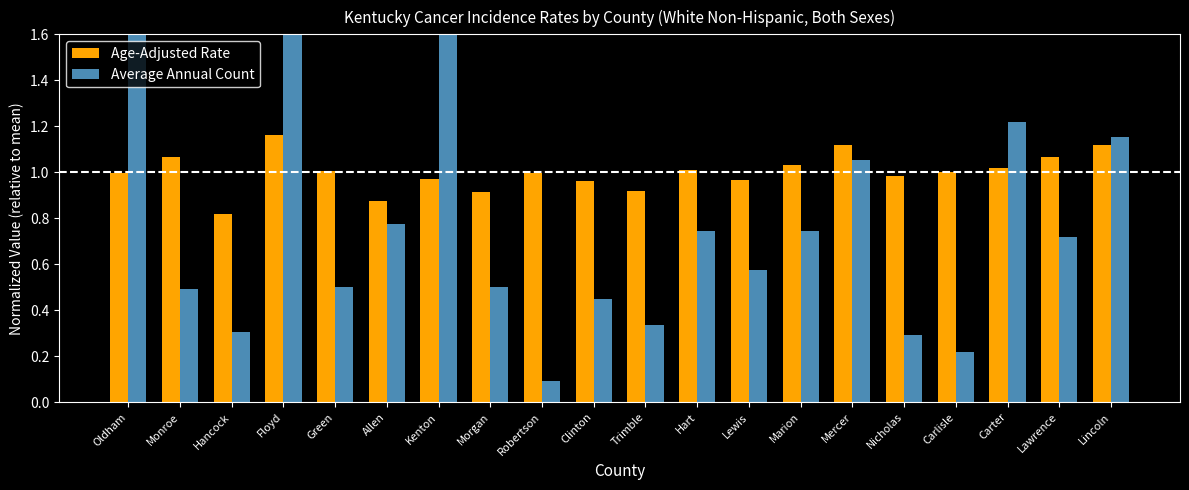

How many categories are shown in the chart?

20